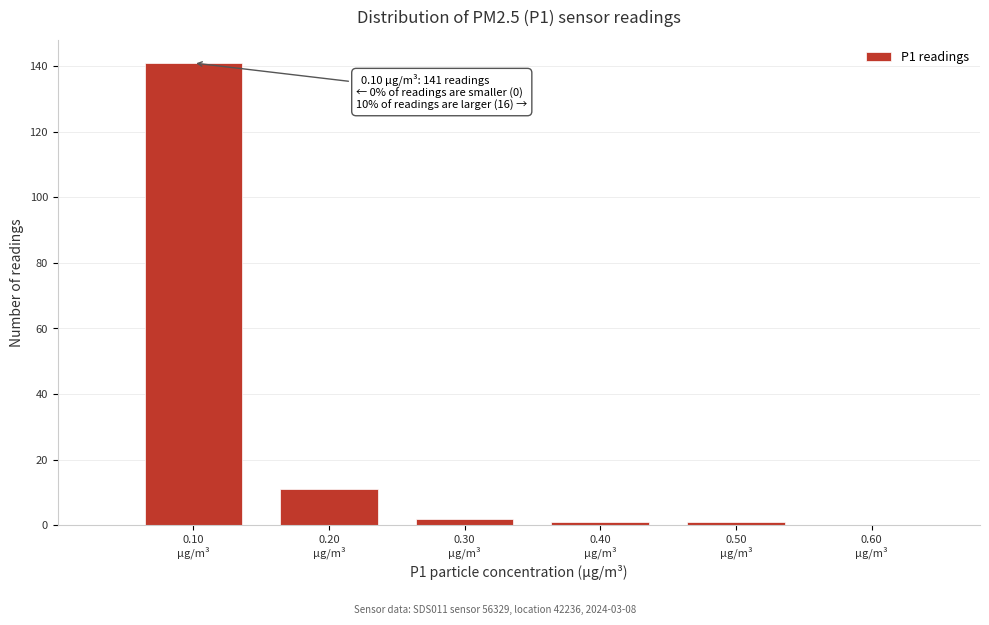

Over which range of the x-axis is the bar tallest?

0.05 to 0.15